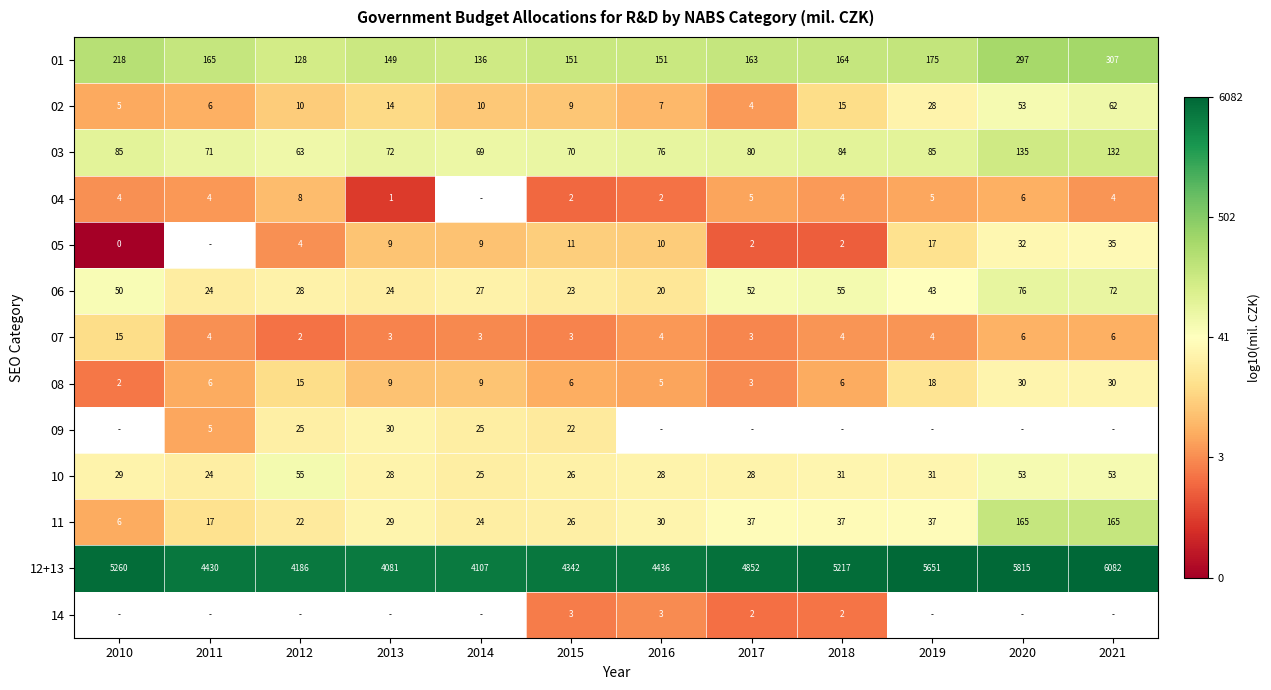

Is the value of 11 at 2012 greater than the value of 10 at 2013?

No